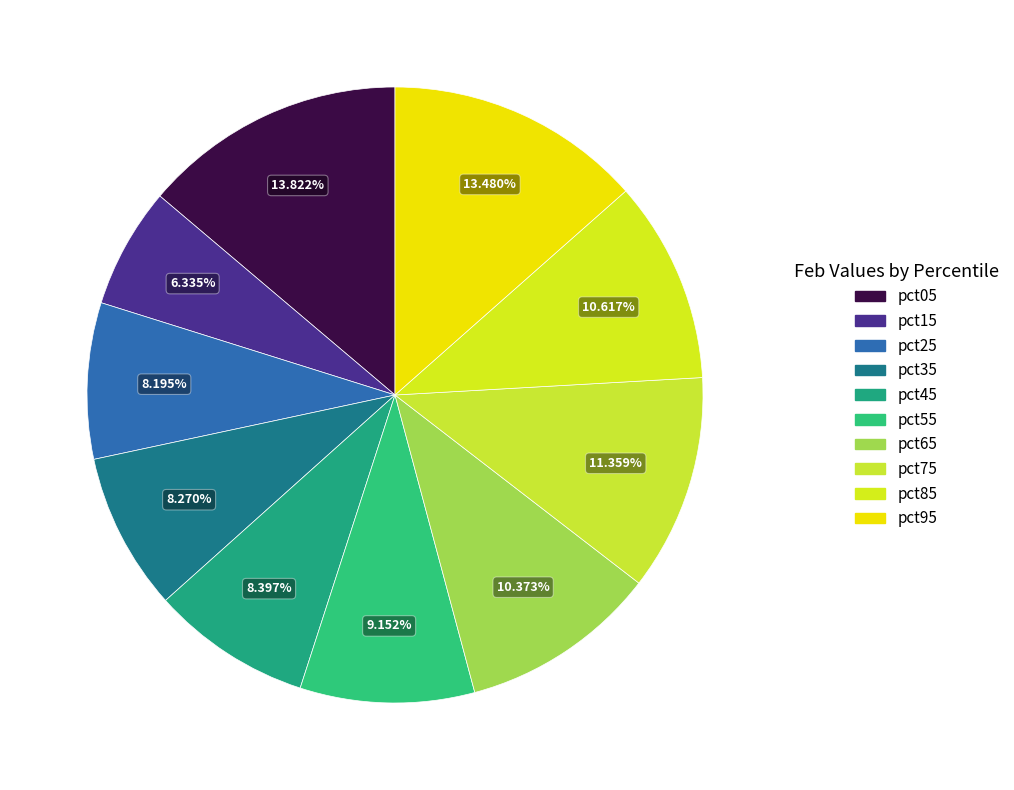

How many segments does this pie chart have?

10